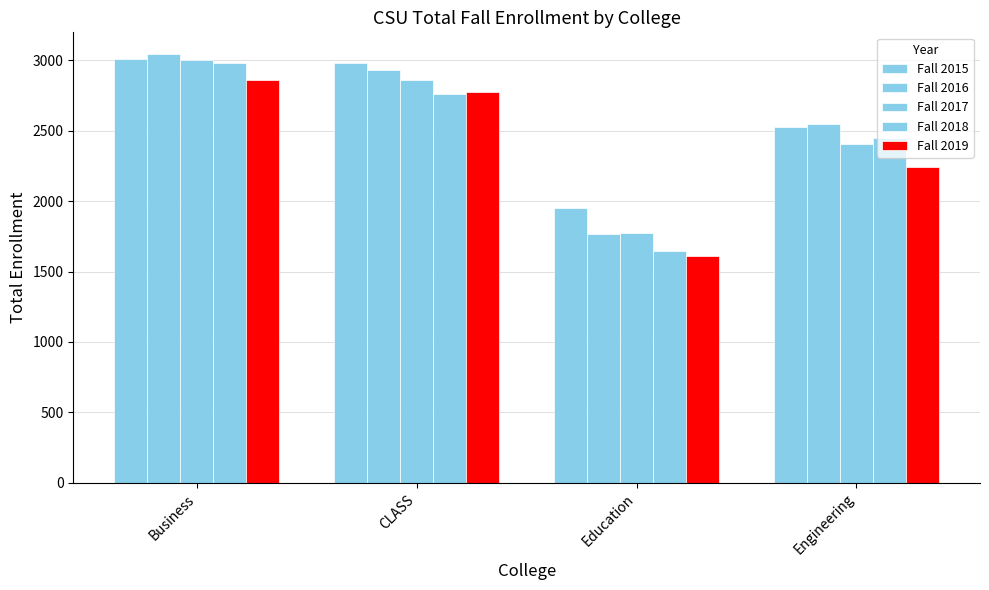

Count the number of categories in the chart.

4